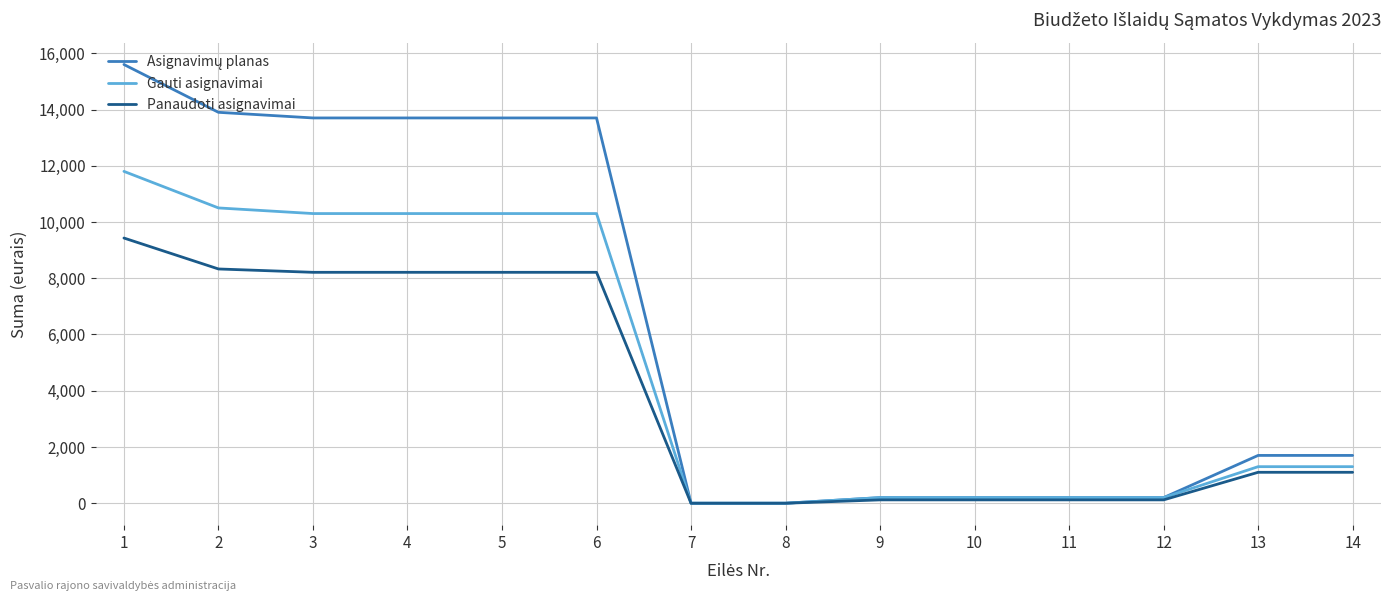

What is the maximum value shown in the chart?

15600.0